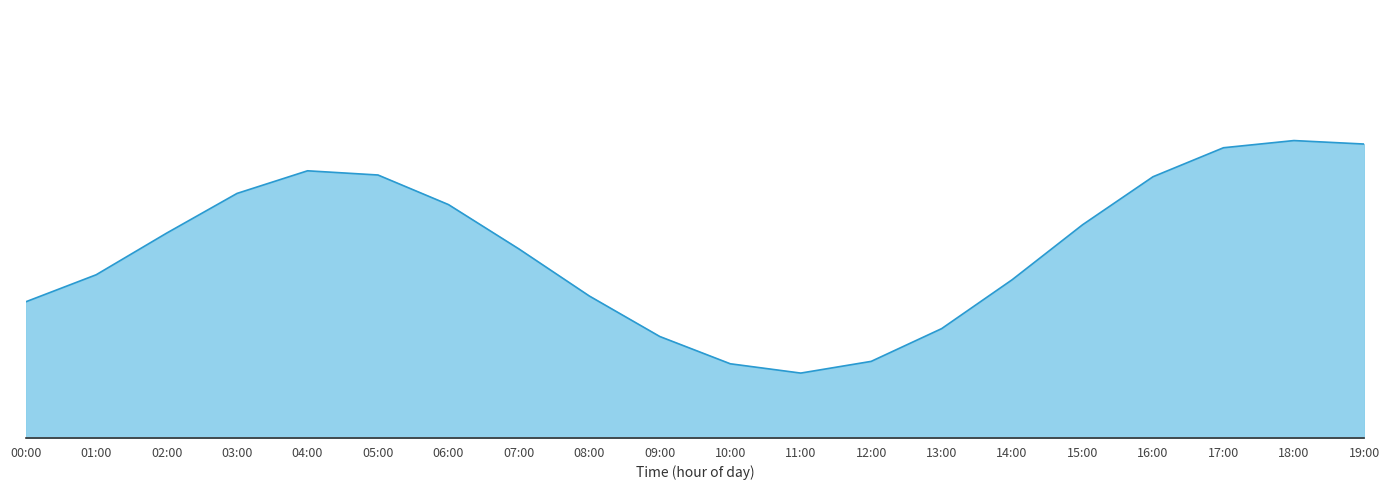

List the labels in order of value, smallest first.

11:00, 10:00, 12:00, 09:00, 13:00, 00:00, 08:00, 14:00, 01:00, 07:00, 02:00, 15:00, 06:00, 03:00, 16:00, 05:00, 04:00, 17:00, 19:00, 18:00